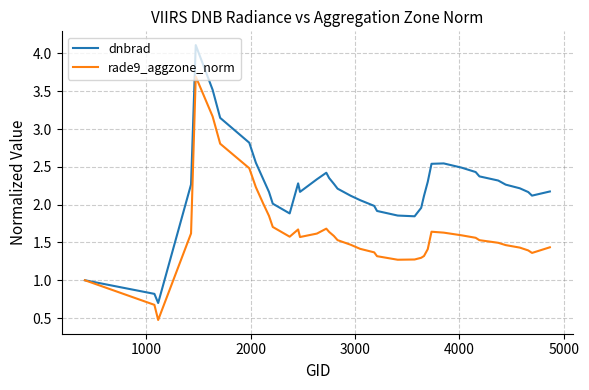

What is the minimum value shown in the chart?

0.5